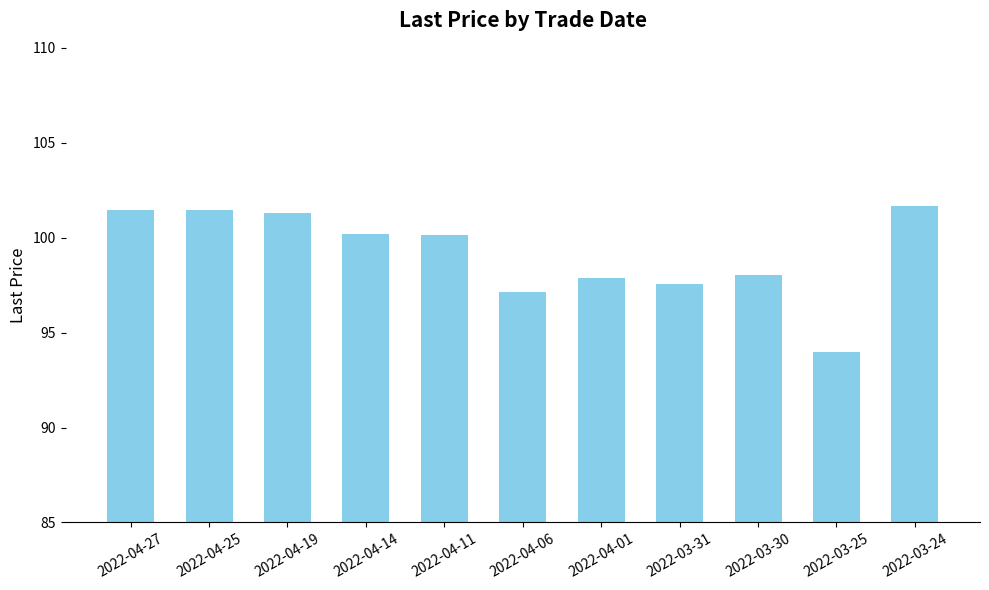

What is the smallest value displayed?

94.0